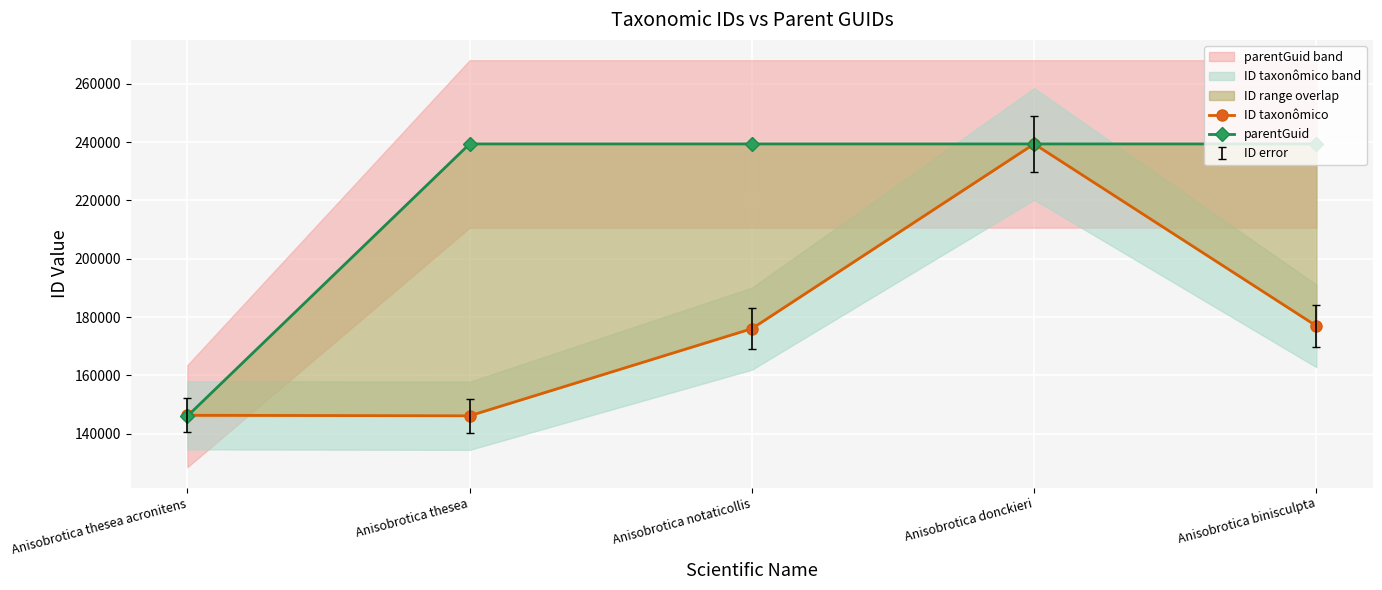

What is the greatest value displayed?

239413.0